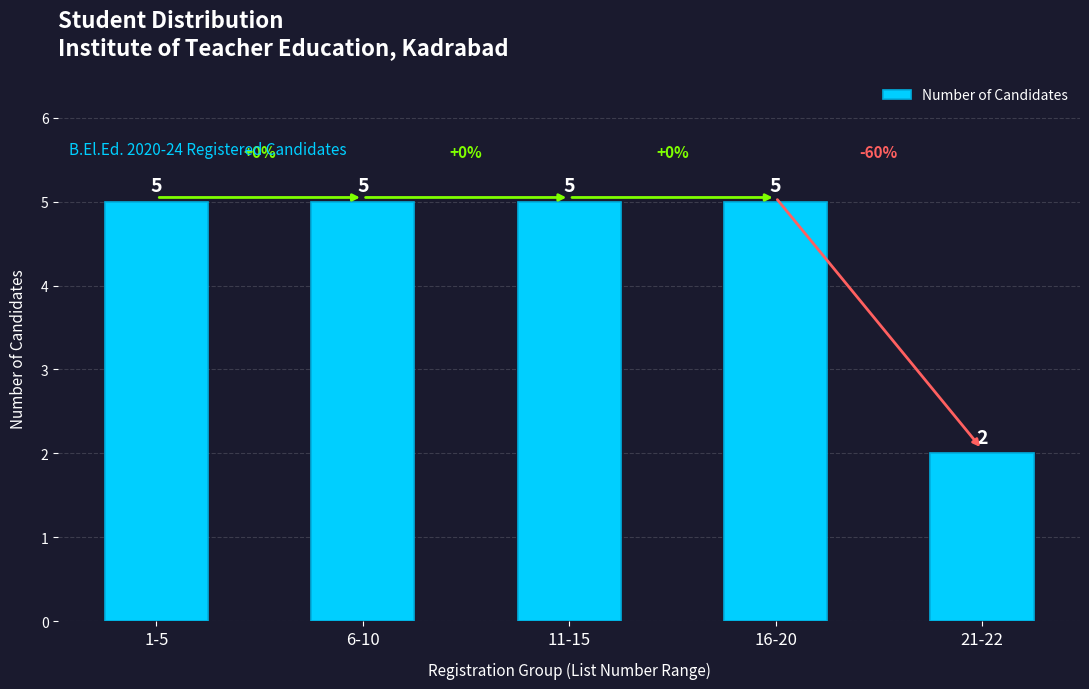

What position from the right is 11-15?

3